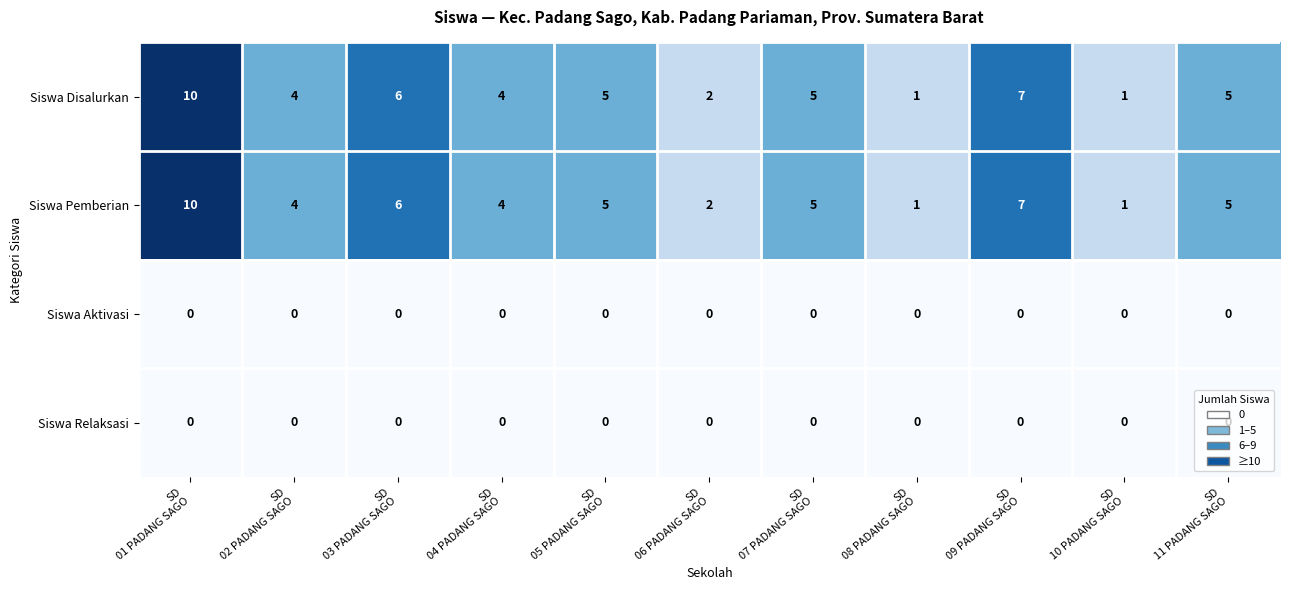

What is the difference between the second highest and minimum values in the Siswa Disalurkan series?

6